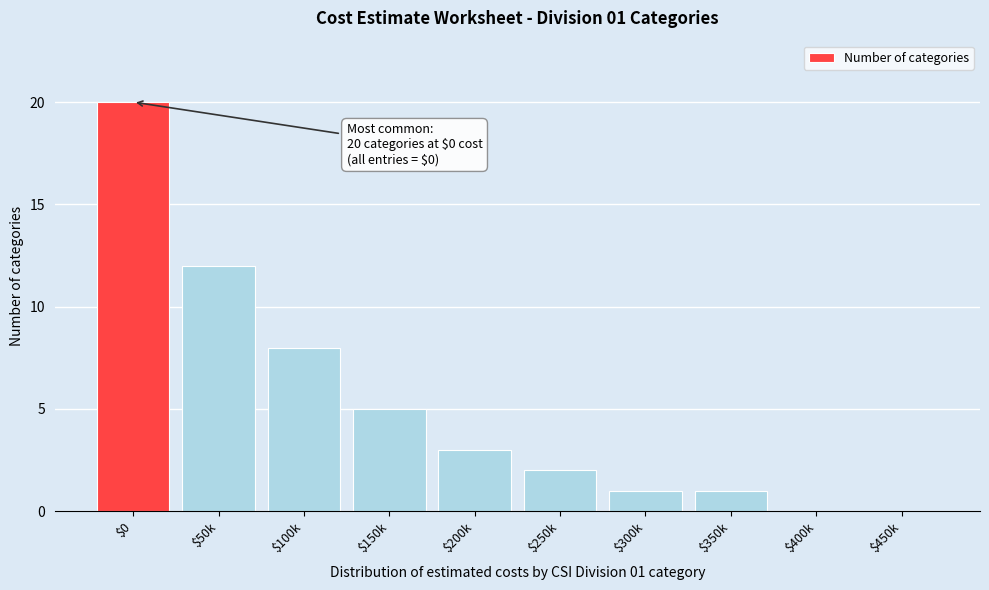

What value does the data have at $100k?

8